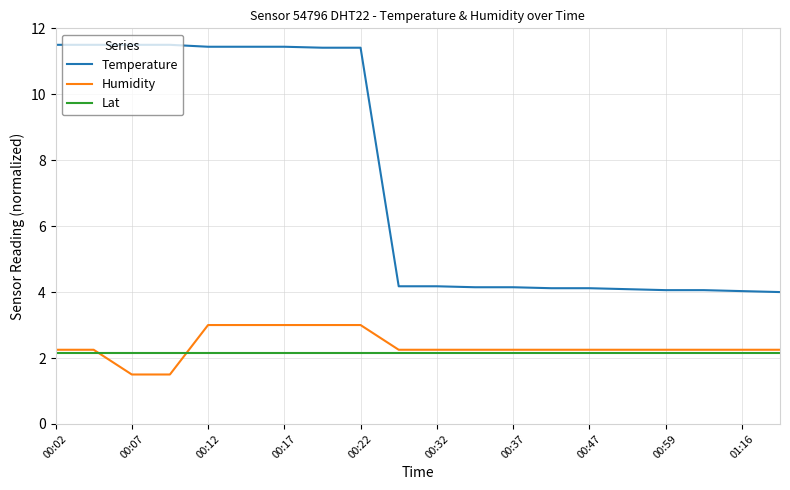

List the series in order of their peak value, highest first.

Temperature, Humidity, Lat